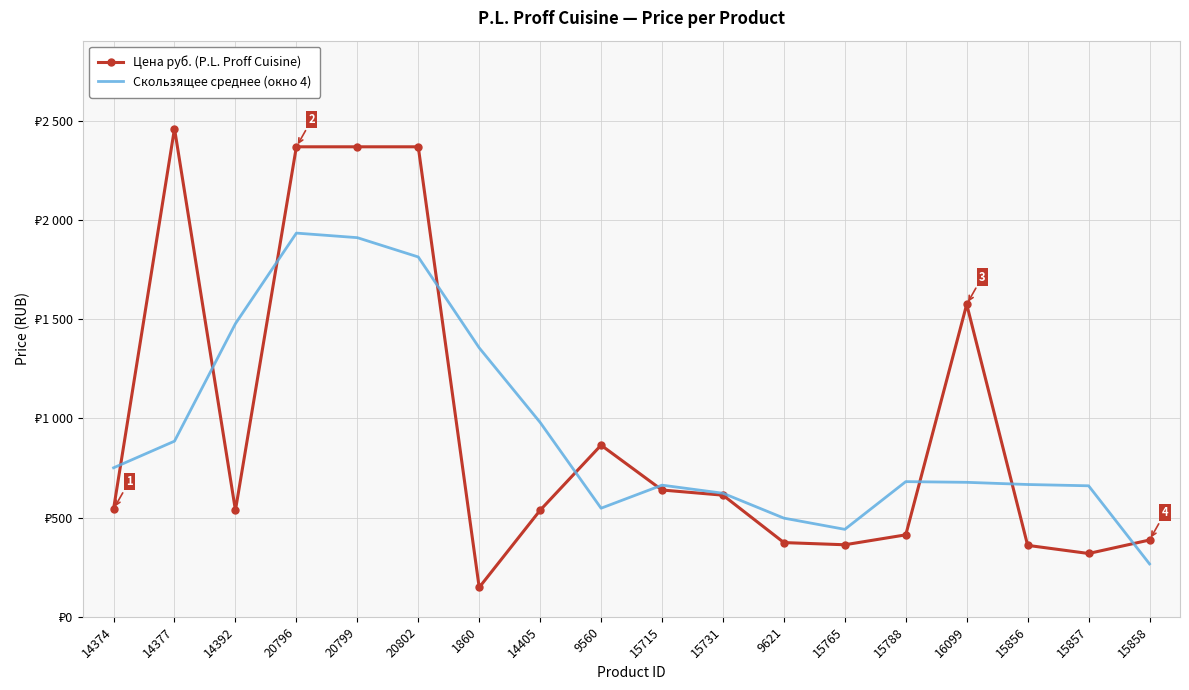

In Цена руб. (P.L. Proff Cuisine), how many points are higher than both neighbors (excluding endpoints)?

3